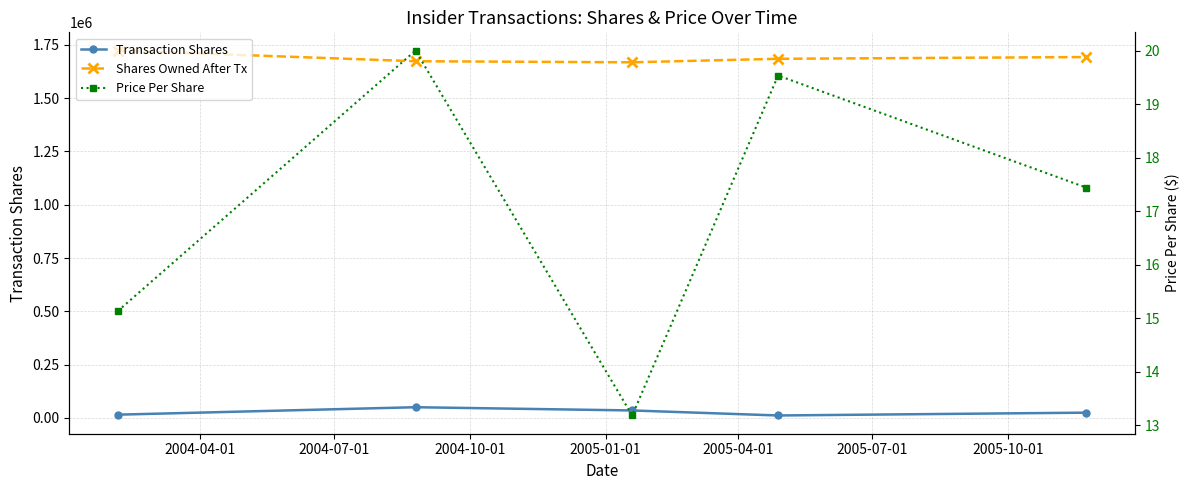

True or false: Transaction Shares and Shares Owned After Tx intersect in this chart.

False